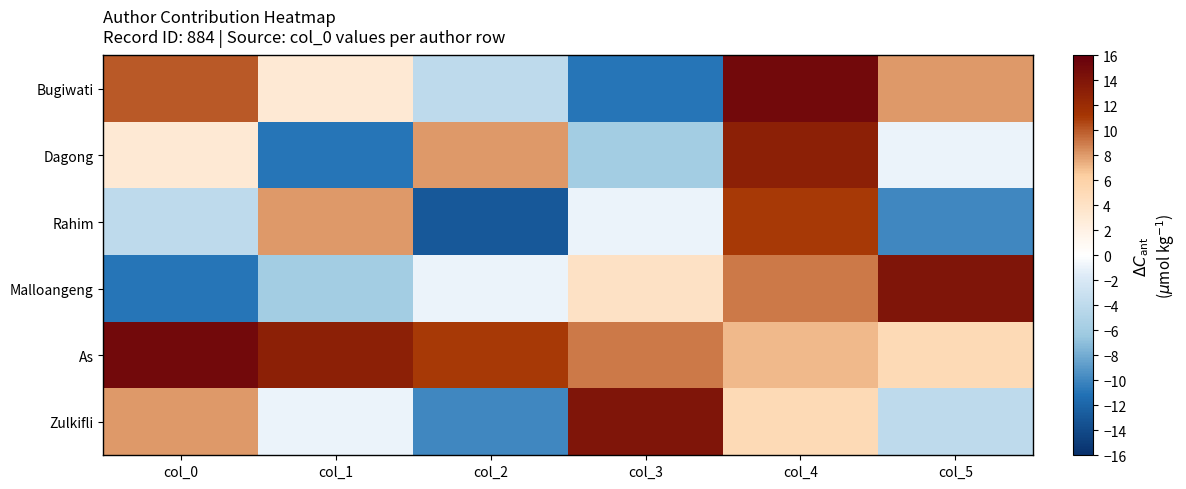

Reading right to left, extract all data points from this chart.

Bugiwati: col_5=8	col_4=15	col_3=-11	col_2=-4	col_1=3	col_0=10
Dagong: col_5=-1	col_4=13	col_3=-6	col_2=8	col_1=-11	col_0=3
Rahim: col_5=-10	col_4=11	col_3=-1	col_2=-13	col_1=8	col_0=-4
Malloangeng: col_5=14	col_4=9	col_3=4	col_2=-1	col_1=-6	col_0=-11
As: col_5=5	col_4=7	col_3=9	col_2=11	col_1=13	col_0=15
Zulkifli: col_5=-4	col_4=5	col_3=14	col_2=-10	col_1=-1	col_0=8